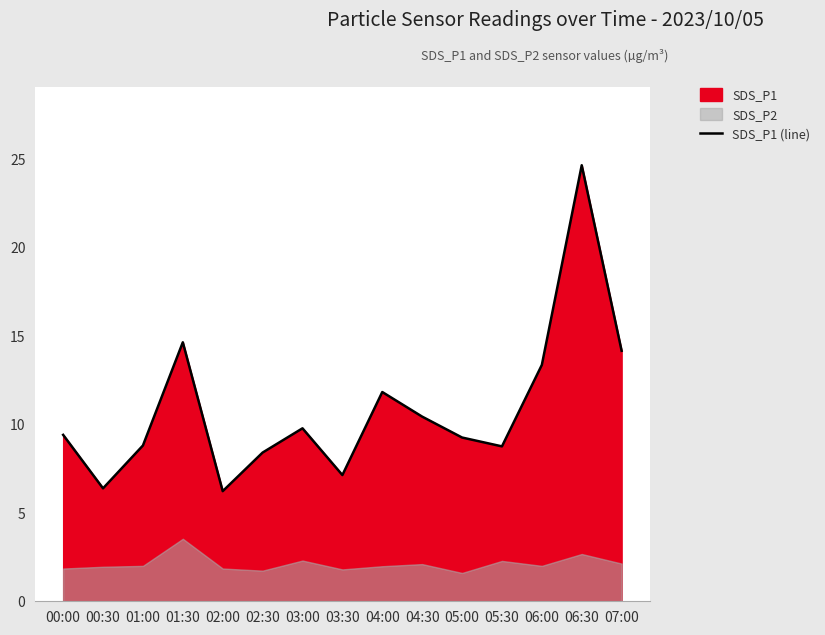

Where is the data nearest to the value 15?

01:30